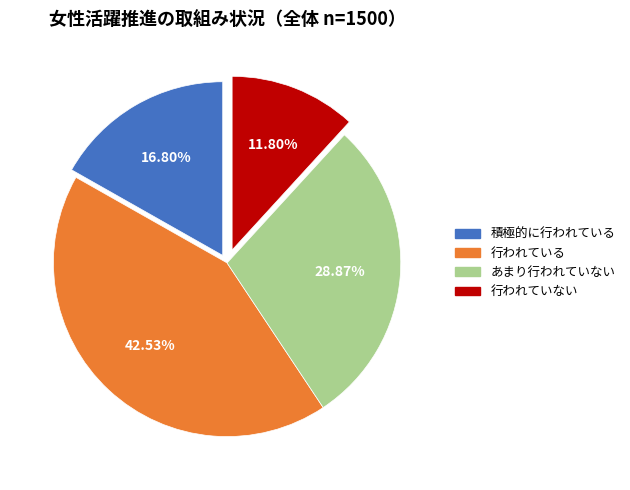

Which slice is the largest?

行われている